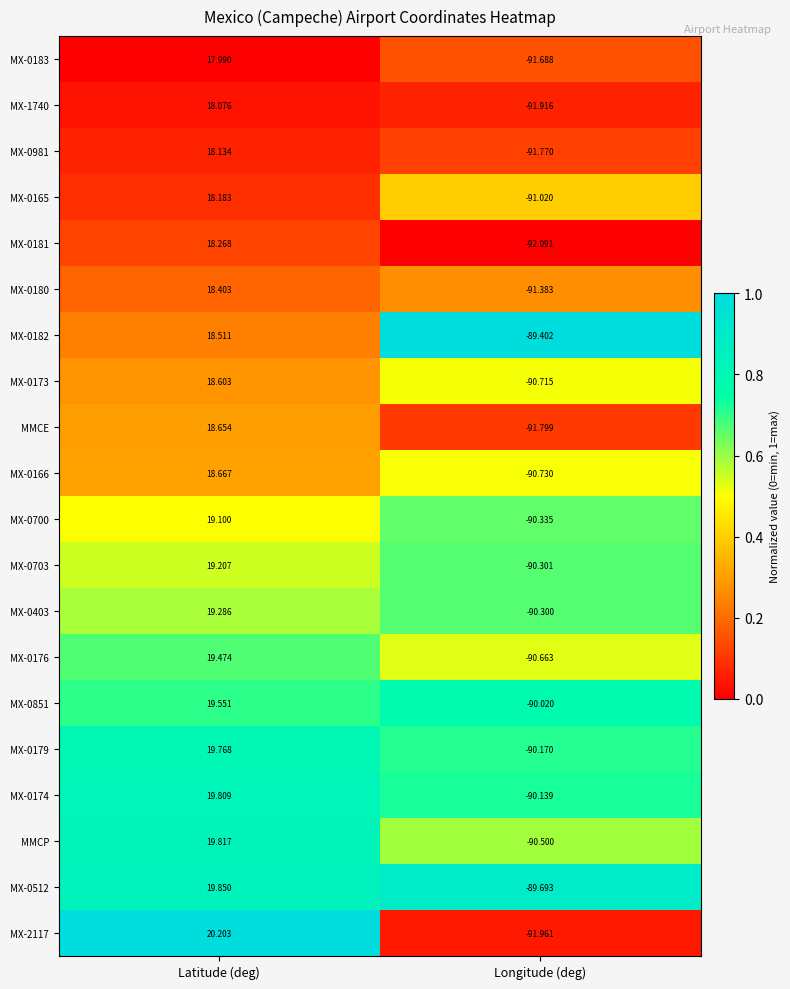

At which label is MX-0176 closest to -35?

Latitude (deg)